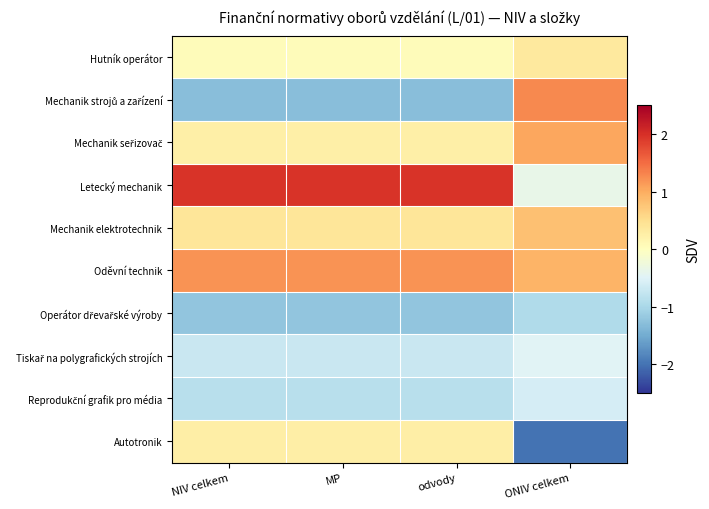

What is the spread (max minus min) of values at odvody?

3.3